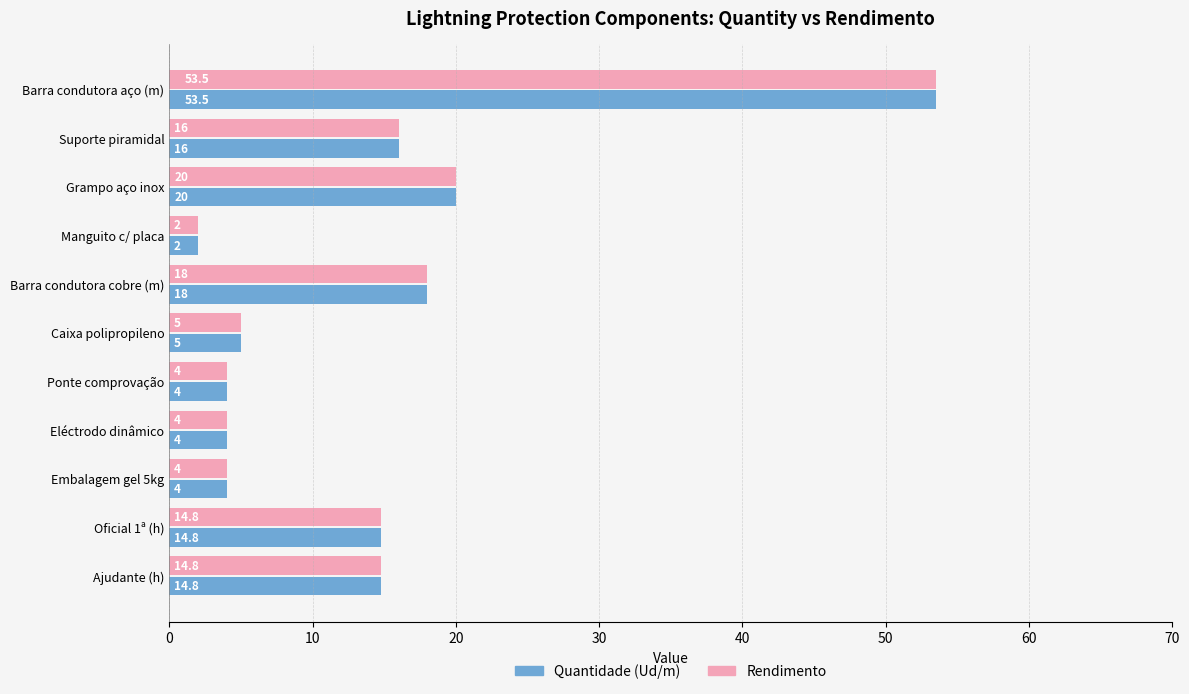

What is the highest value of the Rendimento series?

53.5